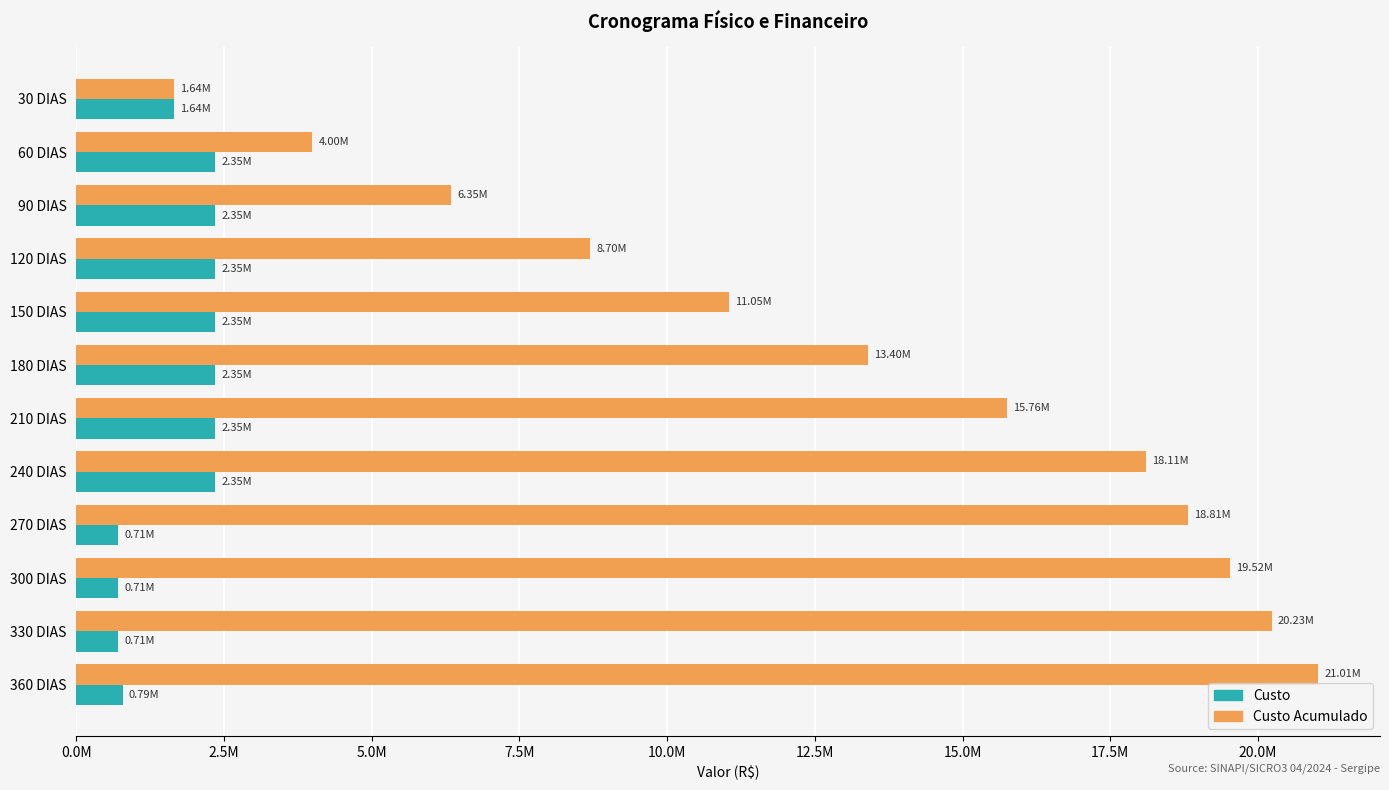

Rank the series by their average value, from lowest to highest.

Custo, Custo Acumulado